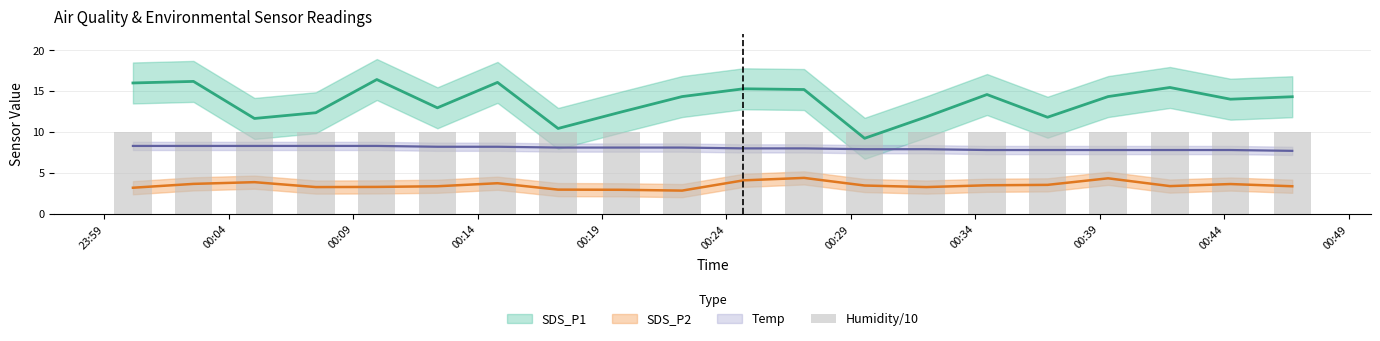

Count the number of categories in the chart.

20